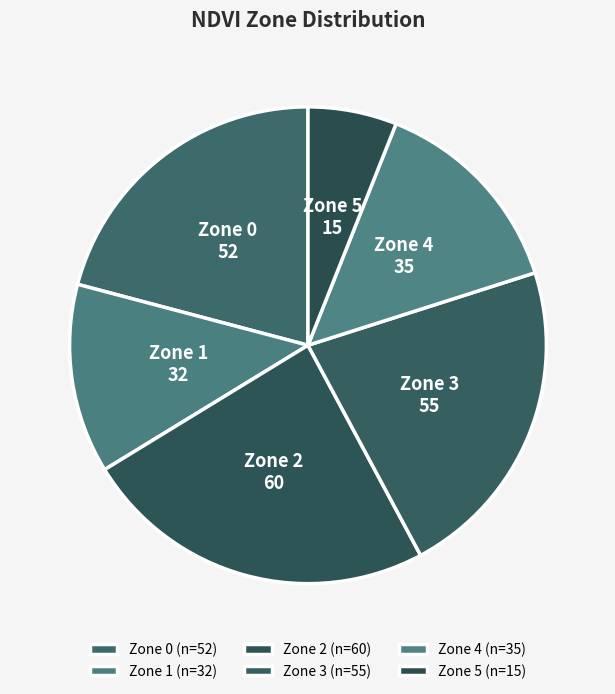

Is the sum of Zone 0 and Zone 4 greater than half?

No